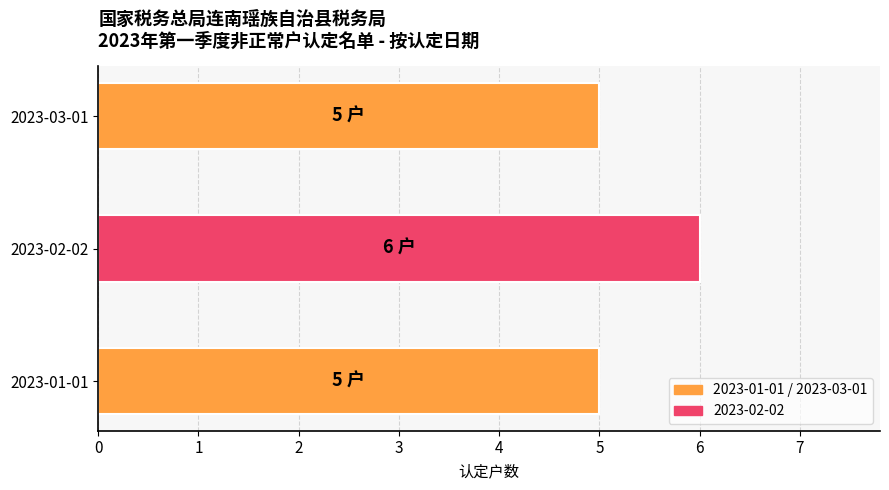

Reading bottom to top, what are all the values shown in this chart?

5	6	5